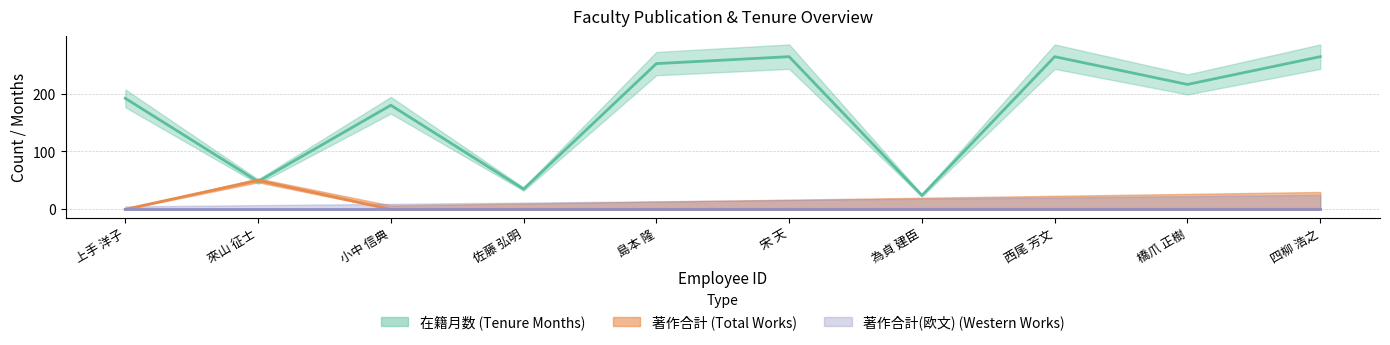

Which series has the largest total across all categories?

在籍月数